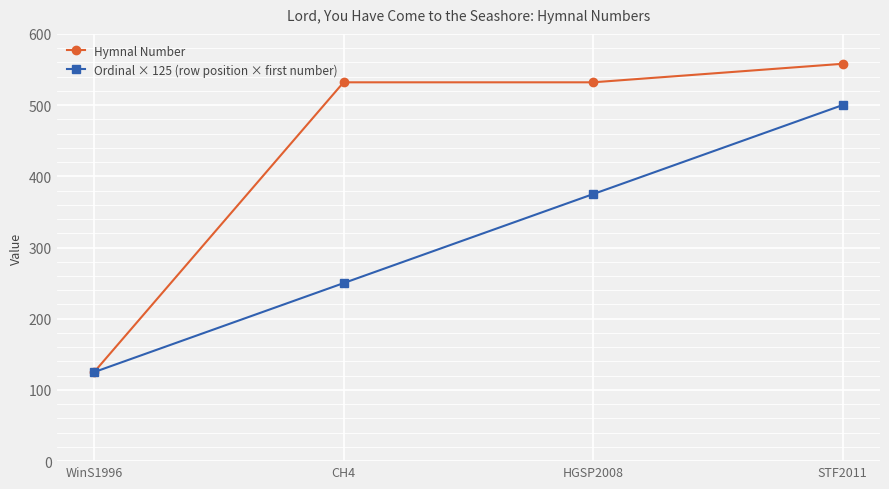

How many data points does each series have?

4